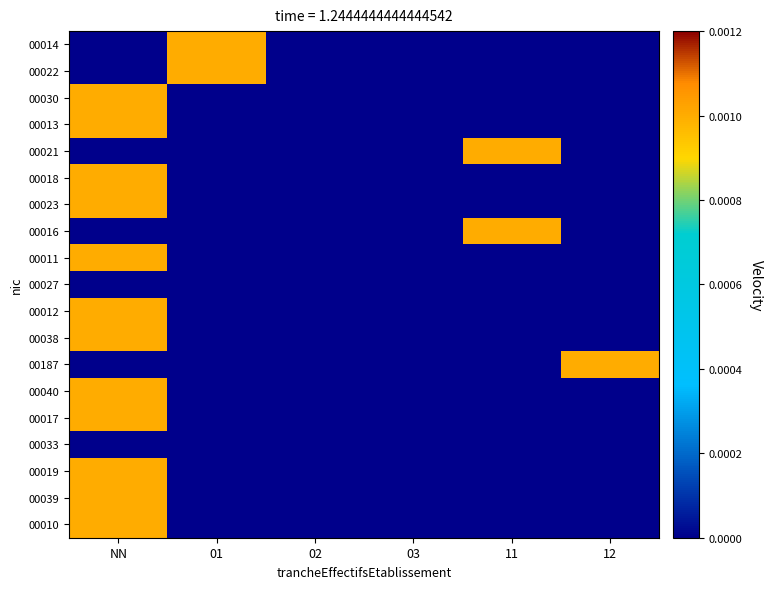

Which category has the highest value across all series?

01